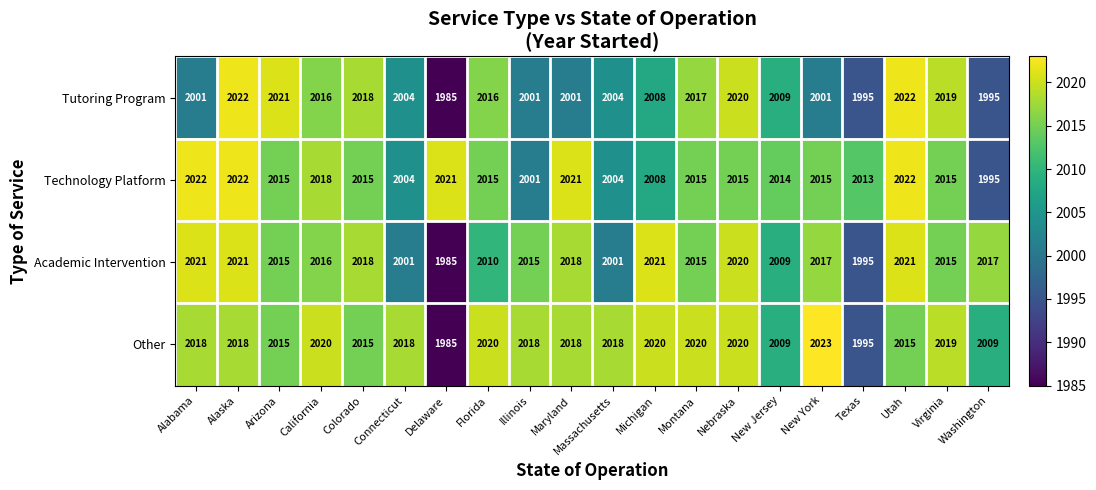

What is the sum of the Other values at Michigan and Delaware?

4005